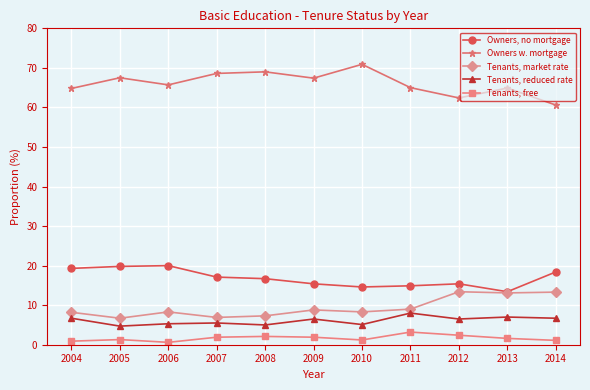

In Tenants, market rate, how many points are lower than both neighbors (excluding endpoints)?

4